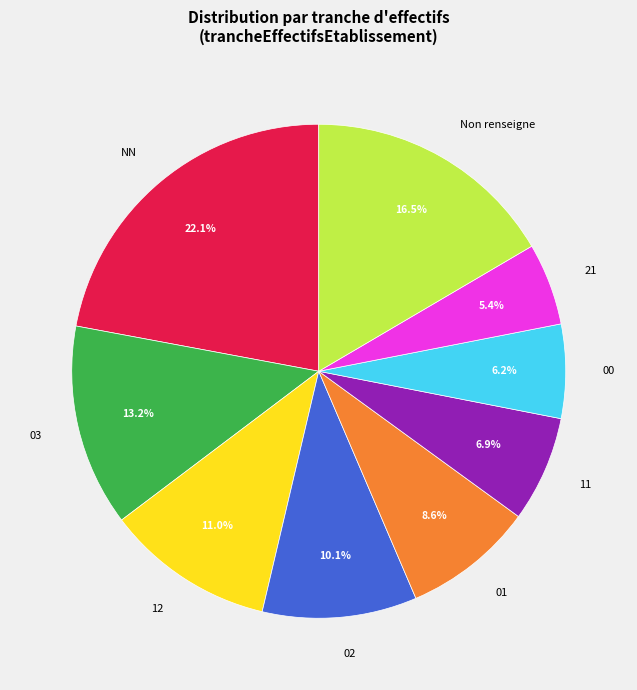

How many slices are in this pie chart?

9